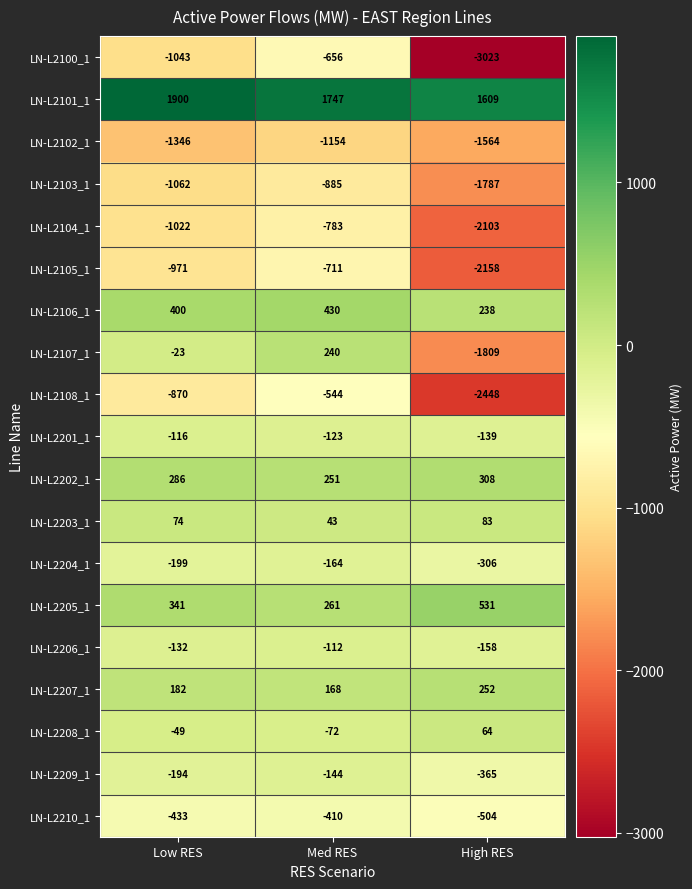

Count the number of categories in the chart.

3